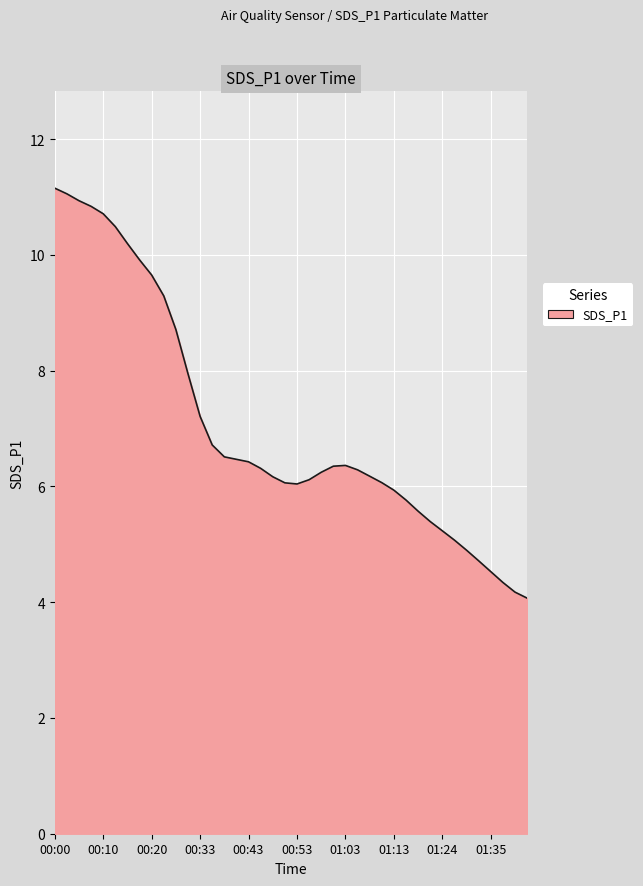

What is the minimum value shown in the chart?

4.1